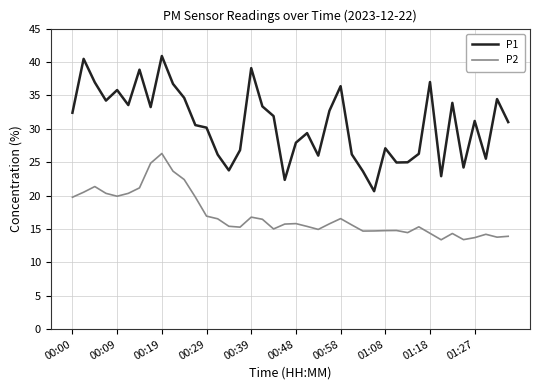

What is the greatest value displayed?

40.9